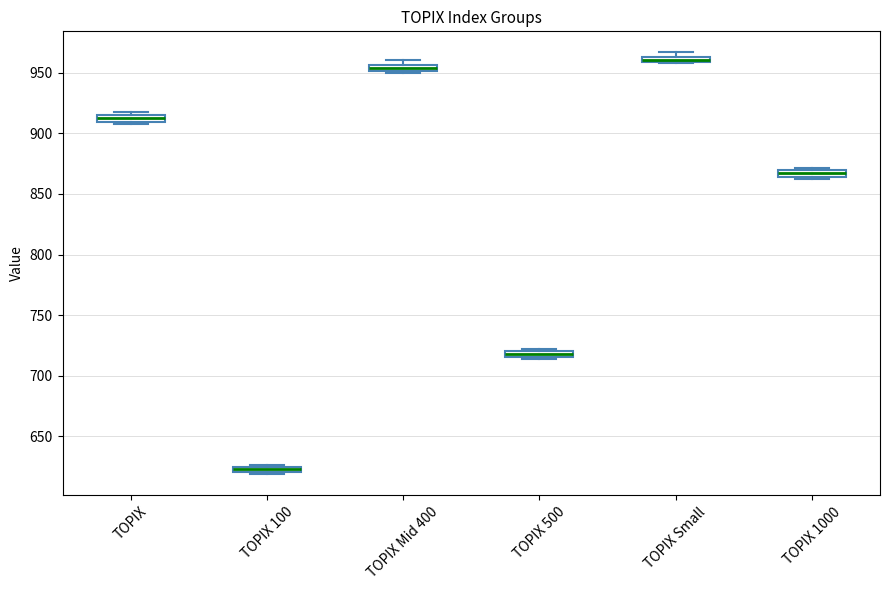

Which box has the lowest median line?

TOPIX 100